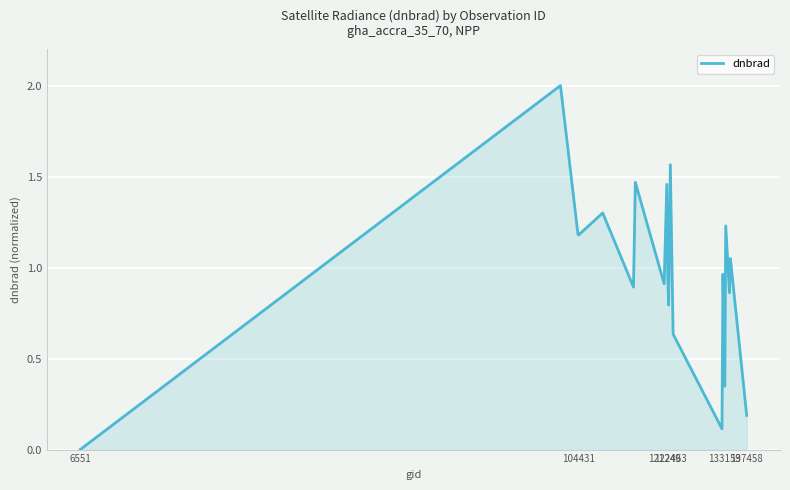

What is the difference between the maximum and minimum values?

2.0